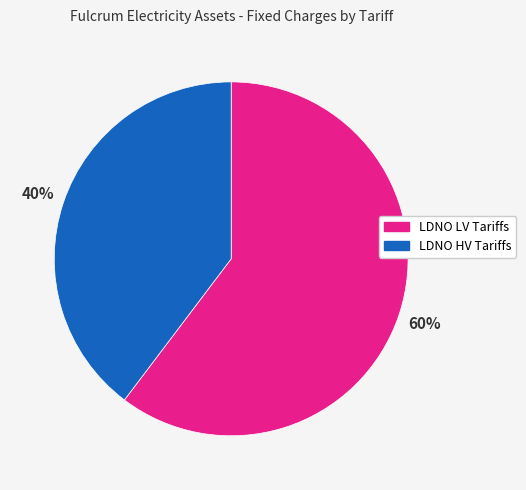

To the nearest percent, what is the combined percentage of LDNO HV Tariffs and LDNO LV Tariffs?

100%